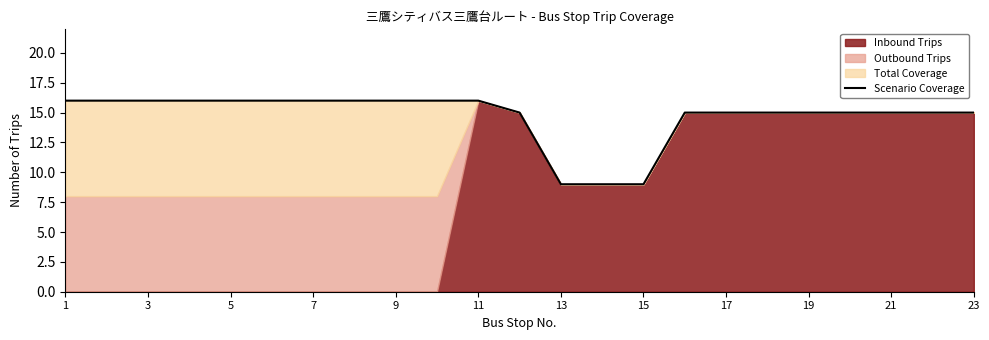

How many data points are less than 15?

3